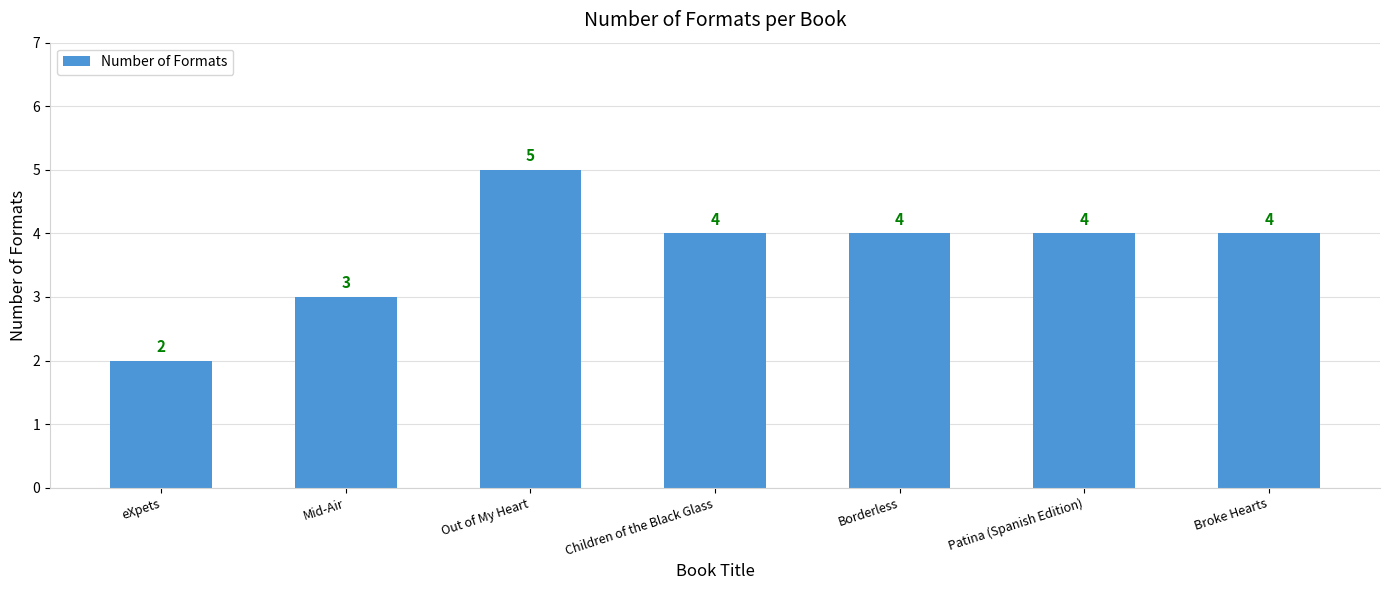

What is the minimum value shown in the chart?

2